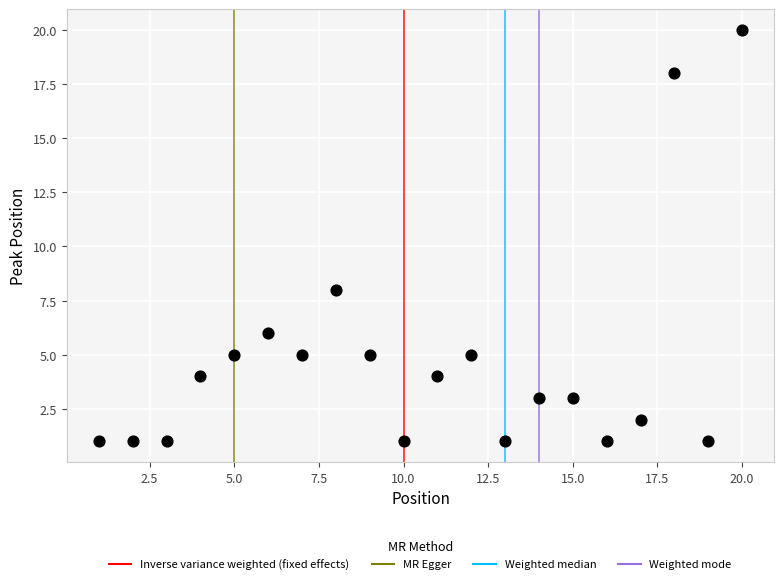

What is the range of Y values (max minus min)?

19